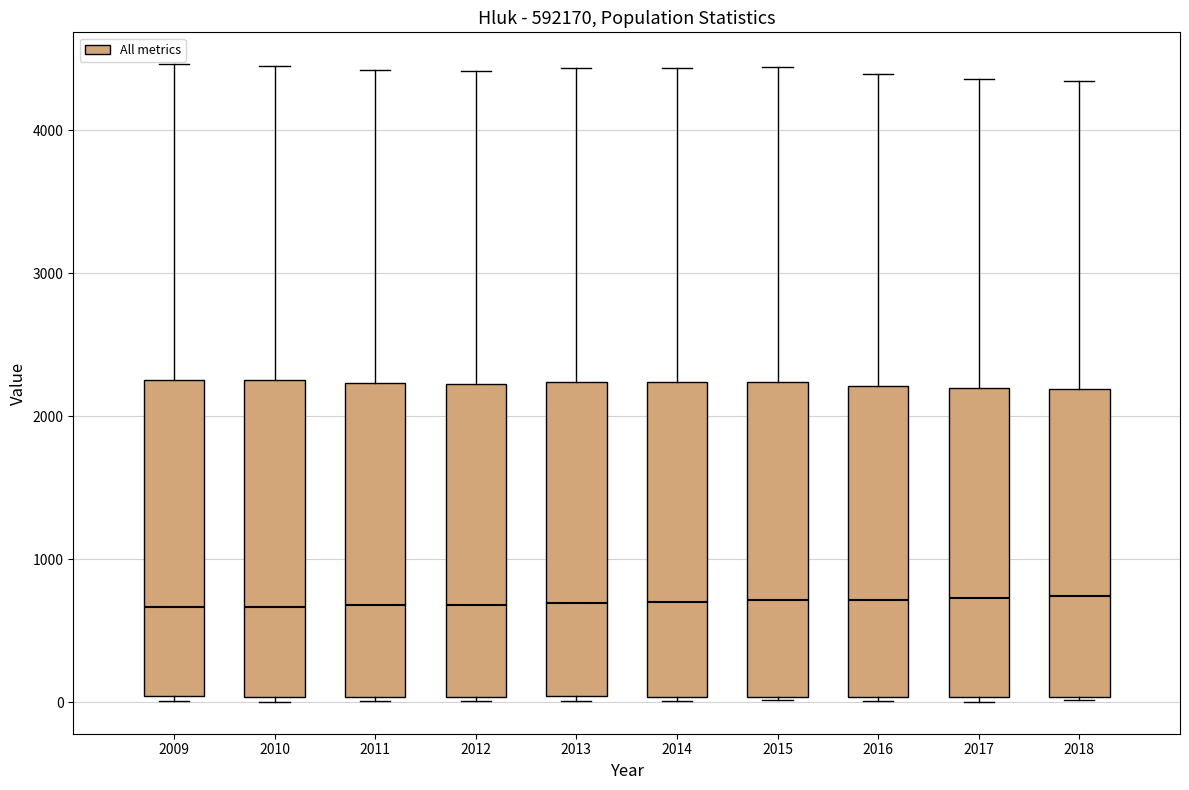

Reading left to right, transcribe this box plot: for each box, give where its median line is, the range the box spans, and where its two whiskers end, as read against the y-axis. The values are not printed on the chart, so give them approximately, as read against the axis.

2009: median 700, box 0 to 2300, whiskers 0 to 4500
2010: median 700, box 0 to 2300, whiskers 0 (just below the box's lower edge) to 4500
2011: median 700, box 0 to 2200, whiskers 0 to 4400
2012: median 700, box 0 to 2200, whiskers 0 to 4400
2013: median 700, box 0 to 2200, whiskers 0 (just below the box's lower edge) to 4400
2014: median 700, box 0 to 2200, whiskers 0 to 4400
2015: median 700, box 0 to 2200, whiskers 0 to 4400
2016: median 700, box 0 to 2200, whiskers 0 (just below the box's lower edge) to 4400
2017: median 700, box 0 to 2200, whiskers 0 (just below the box's lower edge) to 4400
2018: median 700, box 0 to 2200, whiskers 0 to 4300